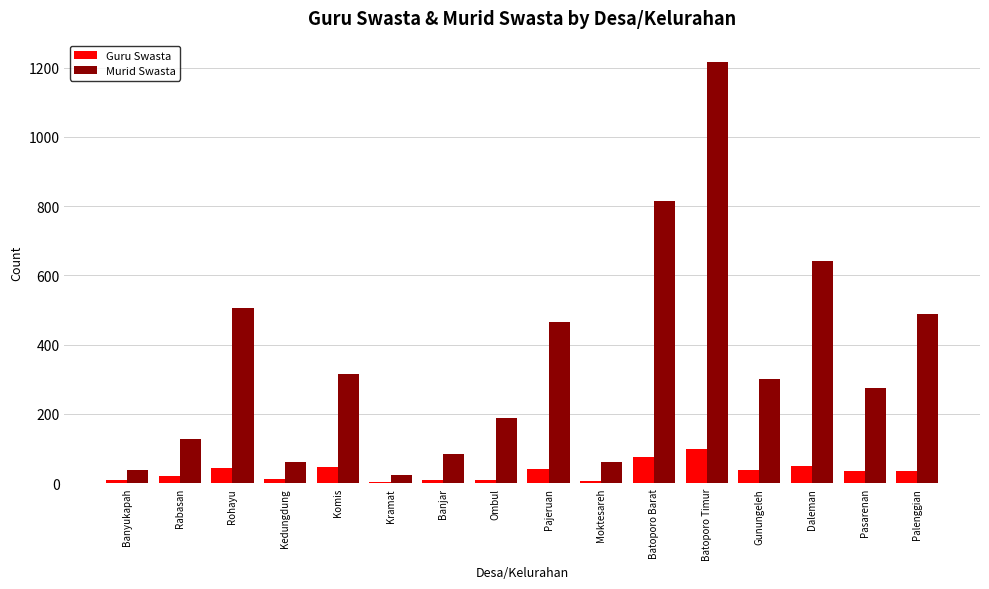

Is it true that Guru Swasta equals 38 at Gunungeleh?

True